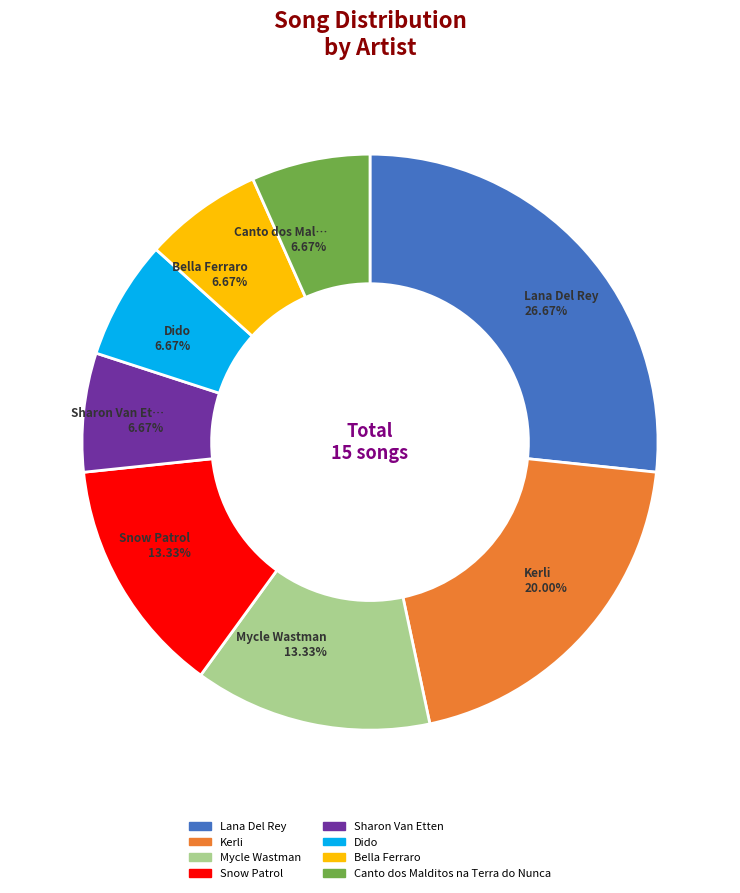

Between Lana Del Rey and Mycle Wastman, which is larger?

Lana Del Rey